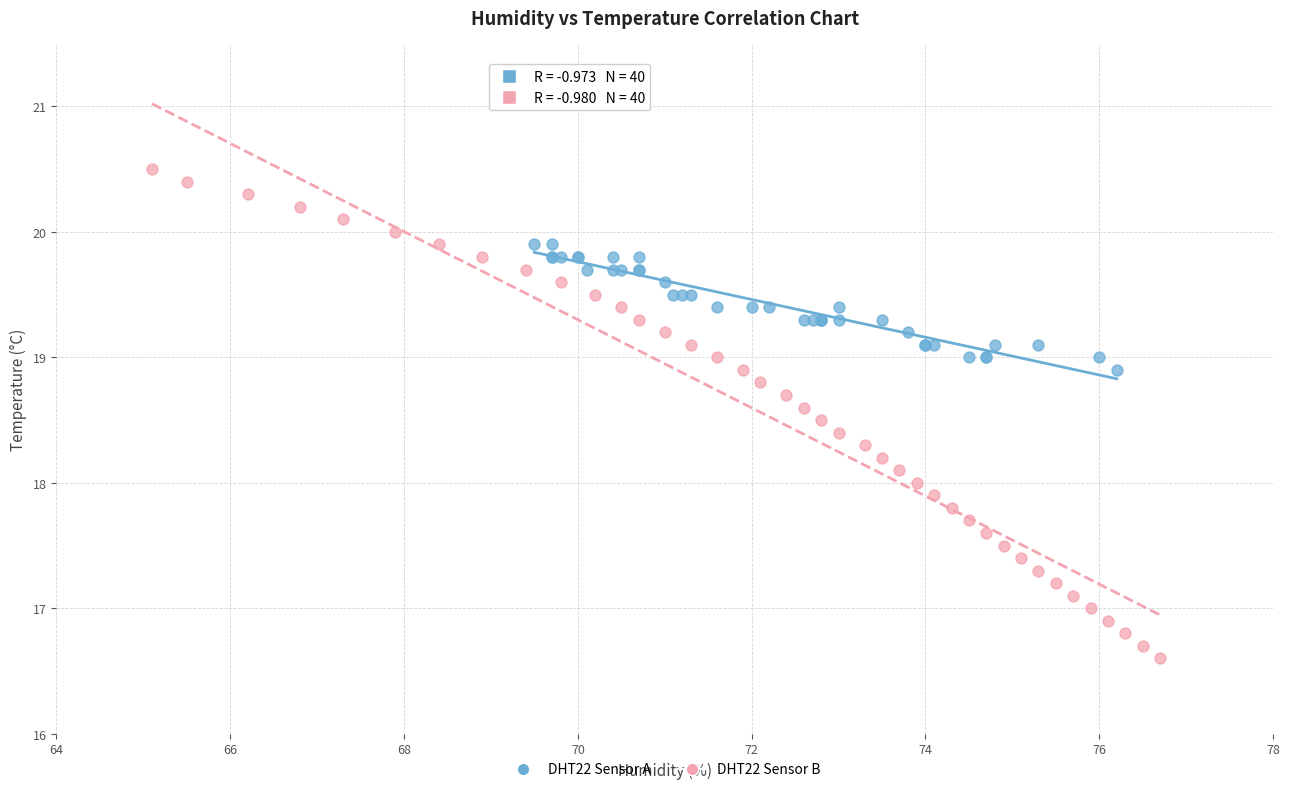

Which series has the largest Y range (max minus min)?

DHT22 Sensor B